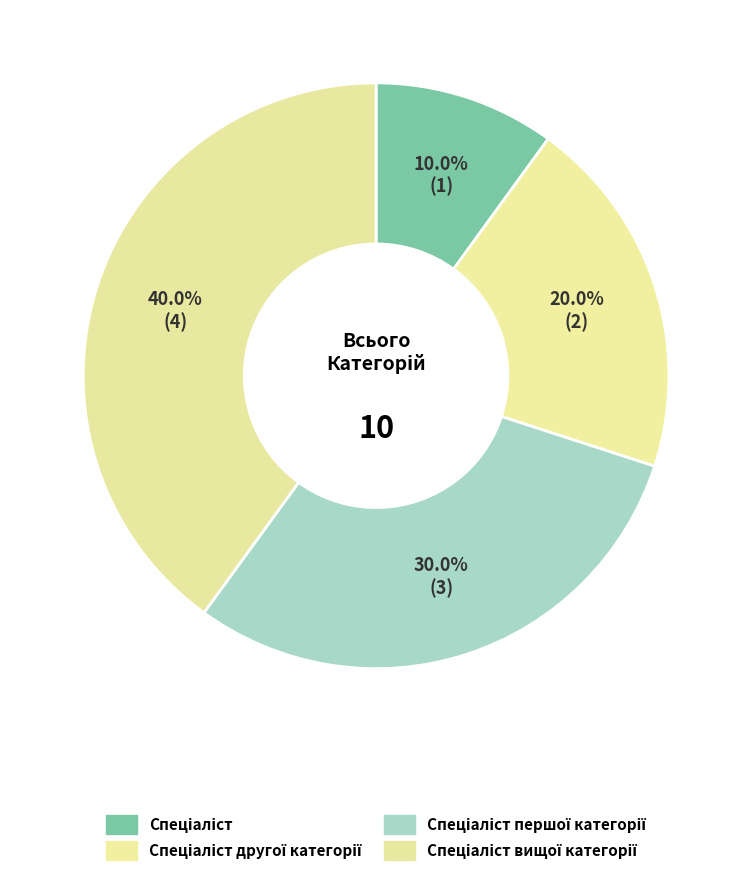

Which slice is the smallest?

Спеціаліст